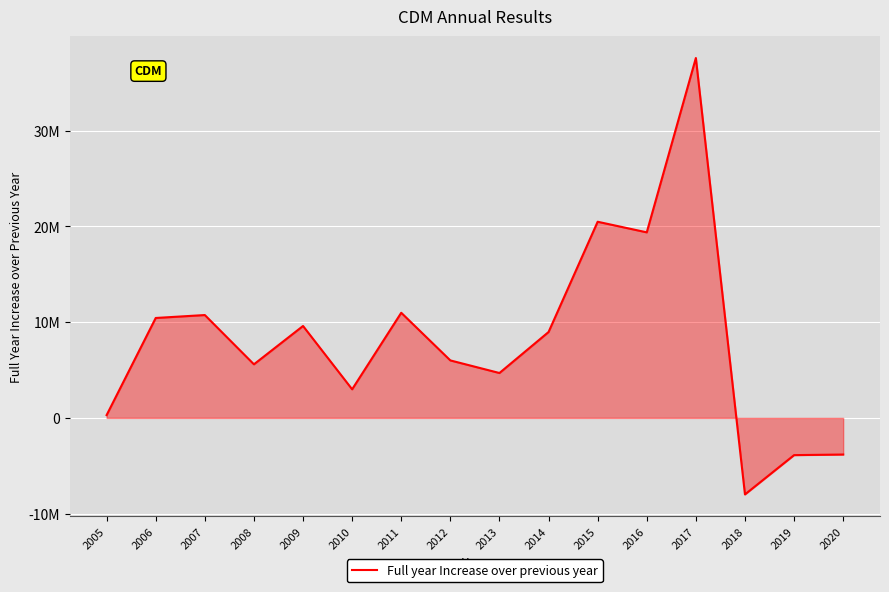

Reading right to left, list all the values displayed in this chart.

2020=-3822754.0	2019=-3885427.0	2018=-7987390.6	2017=37572726.9	2016=19371527.0	2015=20478211.0	2014=8966046.8	2013=4687272.5	2012=6001791.8	2011=10976781.8	2010=2988082.8	2009=9596606.1	2008=5595119.7	2007=10738962.4	2006=10432244.0	2005=292583.0